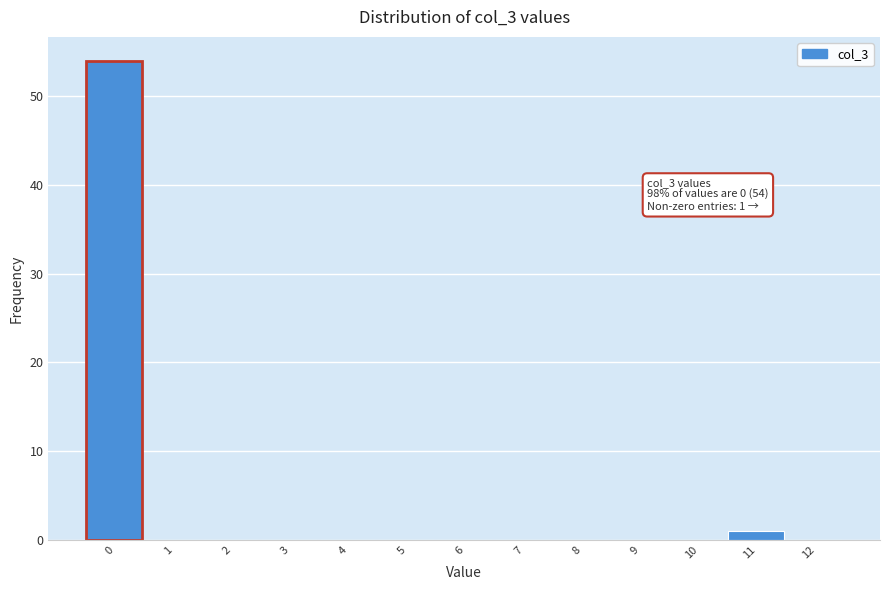

Reading left to right, extract all data points from this chart.

0=54	1=0	2=0	3=0	4=0	5=0	6=0	7=0	8=0	9=0	10=0	11=1	12=0